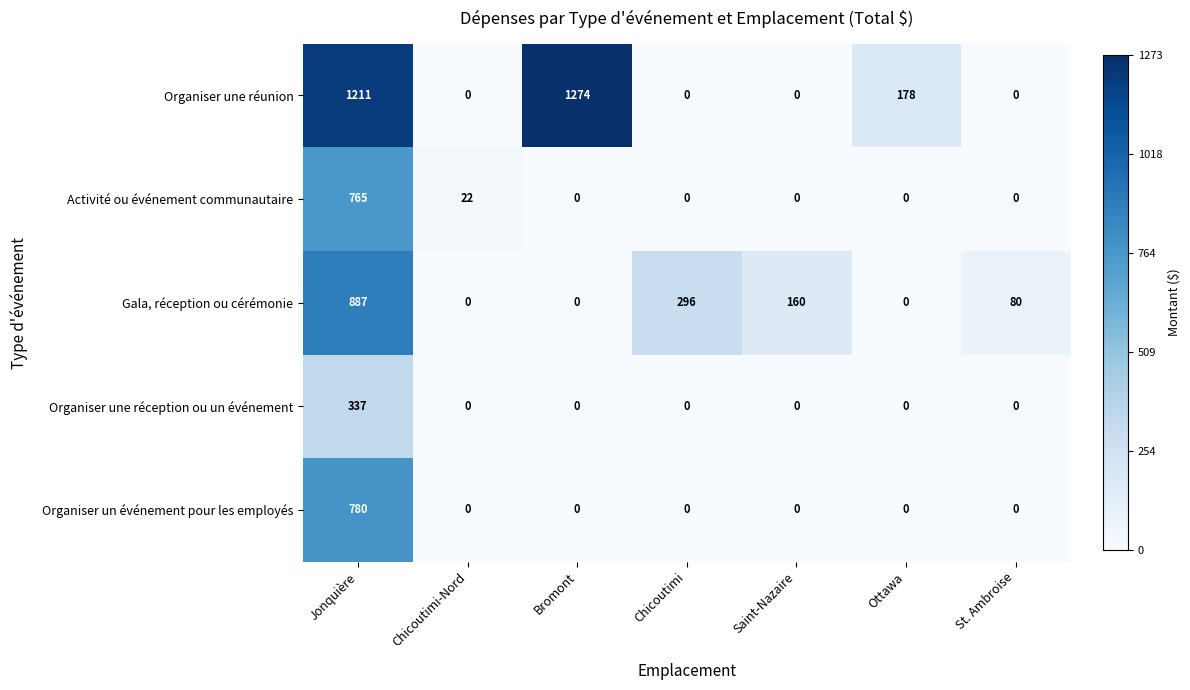

At which category does the chart reach its peak across all series?

Bromont